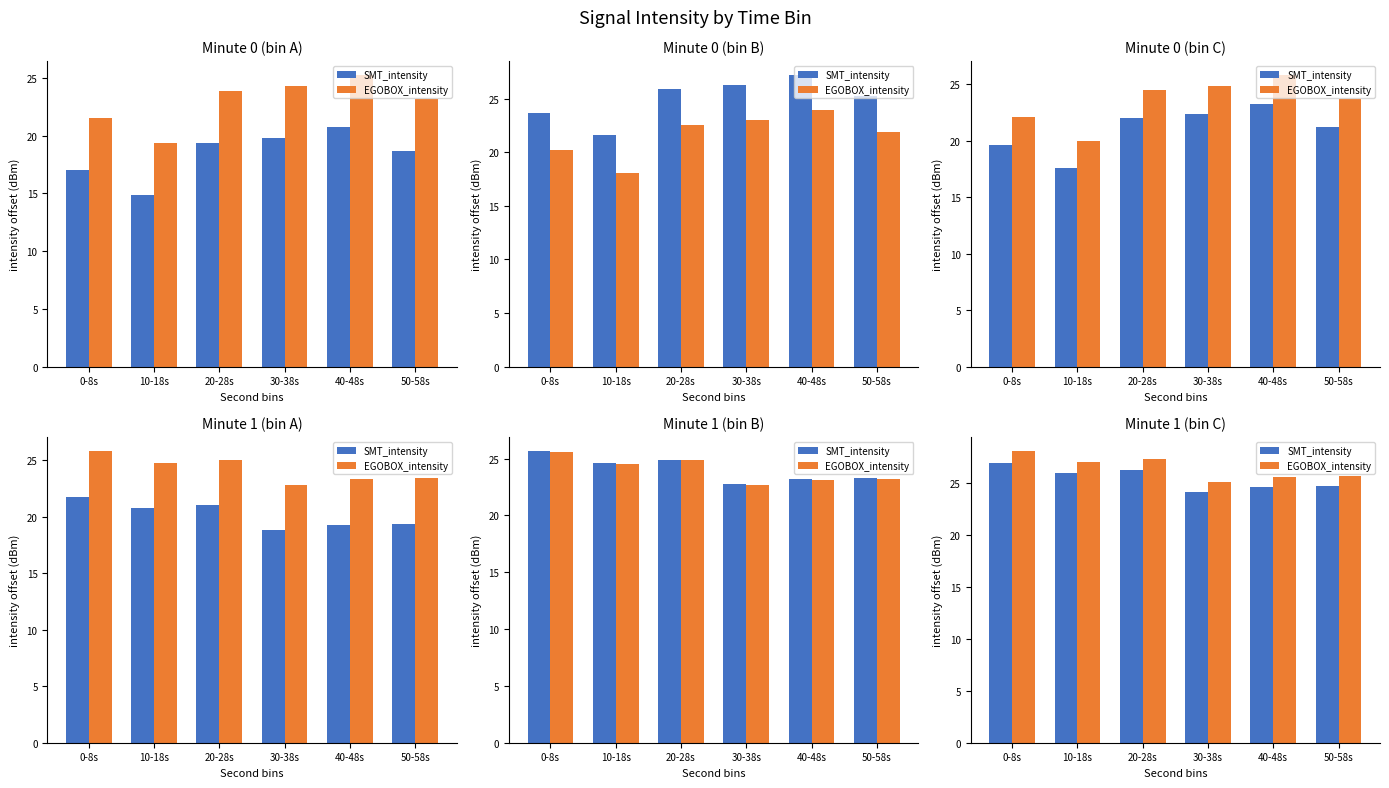

What are all the series names shown in the legend?

SMT_intensity, EGOBOX_intensity